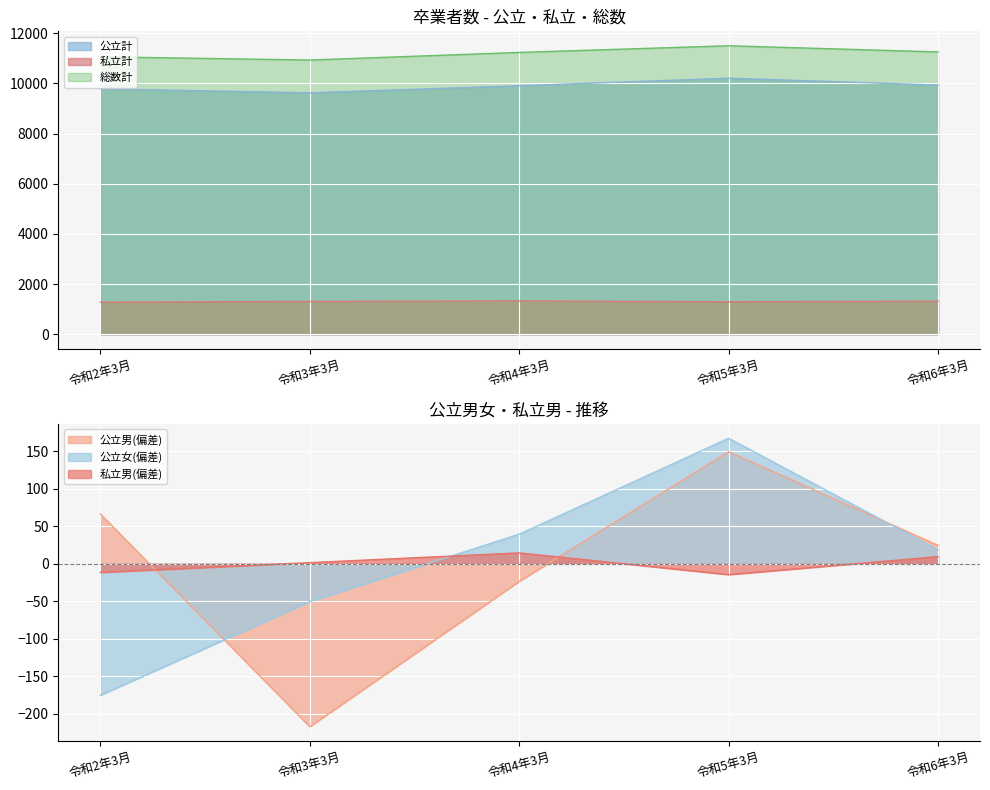

At which category does the chart reach its minimum across all series?

令和3年3月